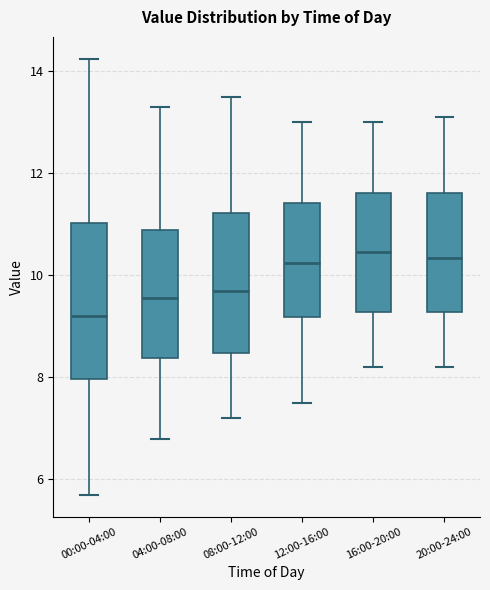

Reading left to right, transcribe this box plot: for each box, give where its median line is, the range the box spans, and where its two whiskers end, as read against the y-axis. The values are not printed on the chart, so give them approximately, as read against the axis.

00:00-04:00: median 9.2, box 8.0 to 11.0, whiskers 5.8 to 14.2
04:00-08:00: median 9.6, box 8.4 to 11.0, whiskers 6.8 to 13.4
08:00-12:00: median 9.8, box 8.4 to 11.2, whiskers 7.2 to 13.6
12:00-16:00: median 10.2, box 9.2 to 11.4, whiskers 7.6 to 13.0
16:00-20:00: median 10.4, box 9.2 to 11.6, whiskers 8.2 to 13.0
20:00-24:00: median 10.4, box 9.2 to 11.6, whiskers 8.2 to 13.2